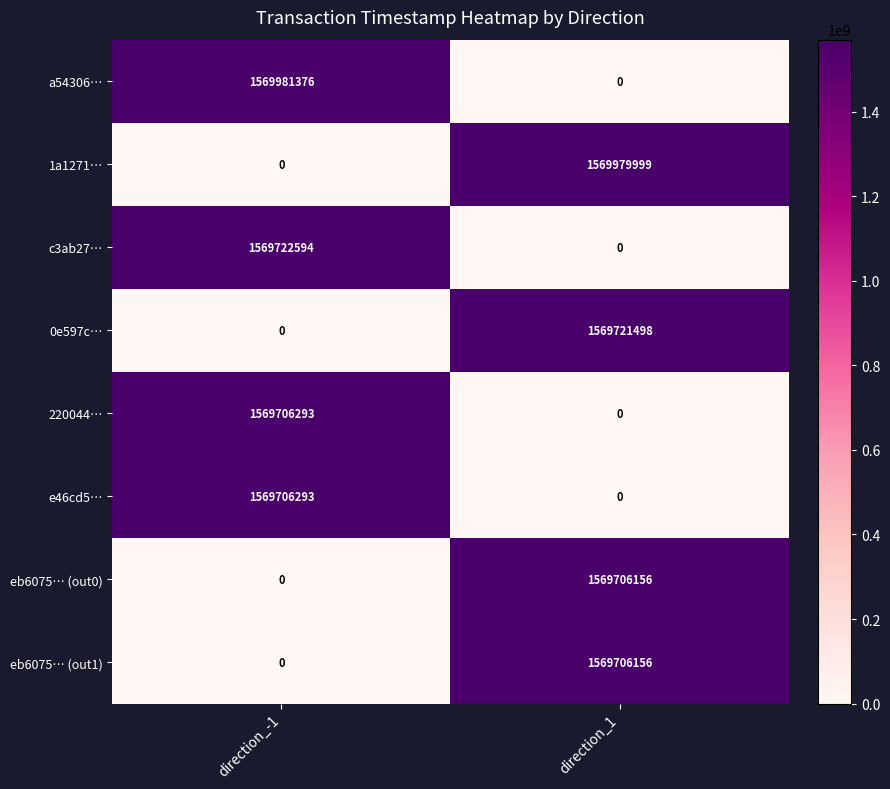

Which series has the largest total across all categories?

a54306…